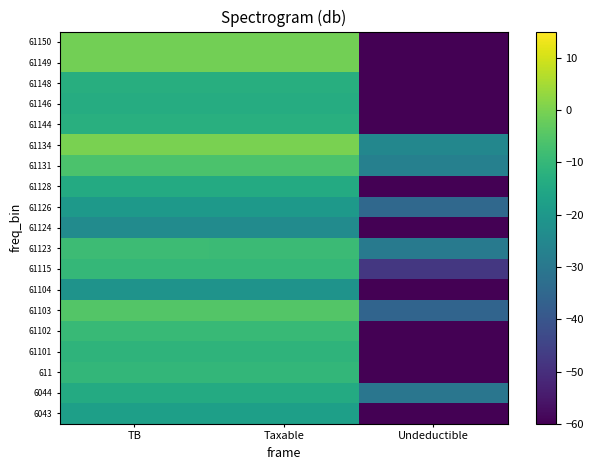

How many data points does each series have?

3